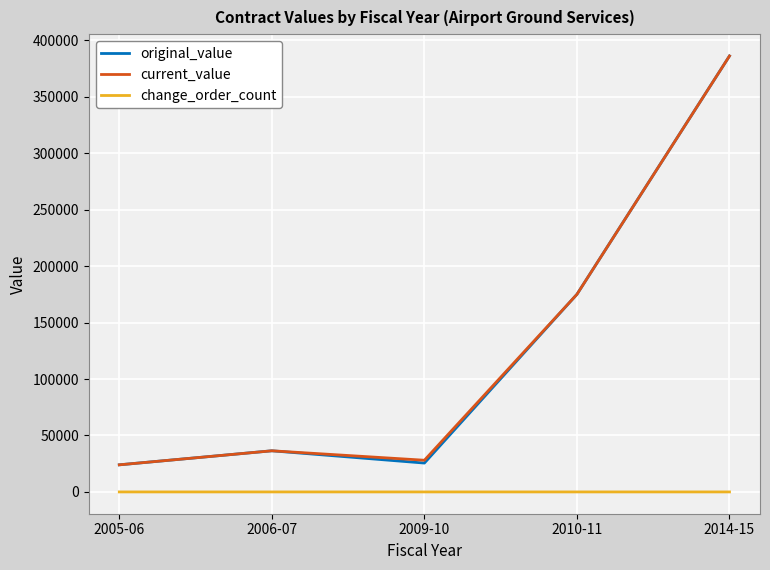

True or false: original_value and change_order_count cross at least once.

False